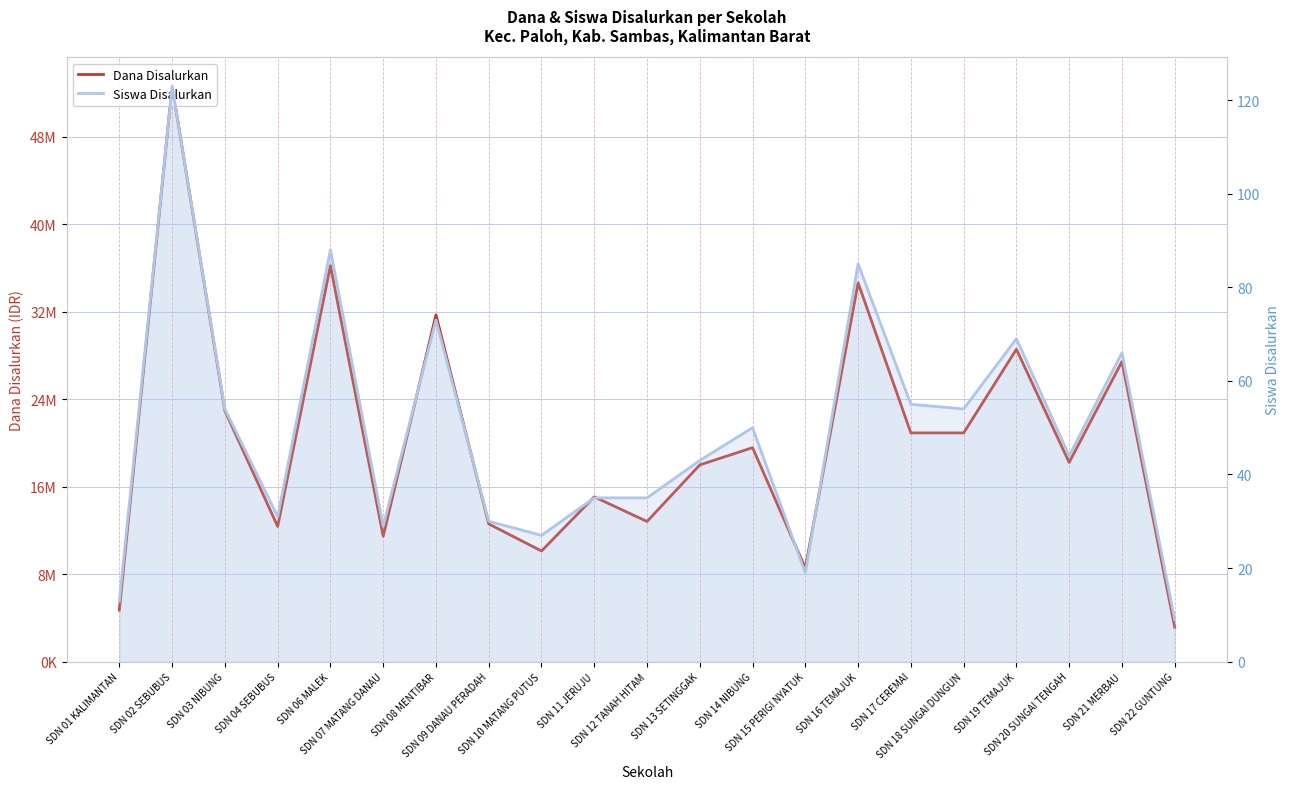

True or false: Siswa Disalurkan and Dana Disalurkan intersect in this chart.

False